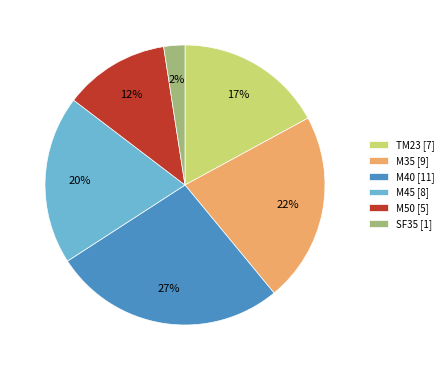

Rank the categories by value from lowest to highest.

SF35, M50, TM23, M45, M35, M40